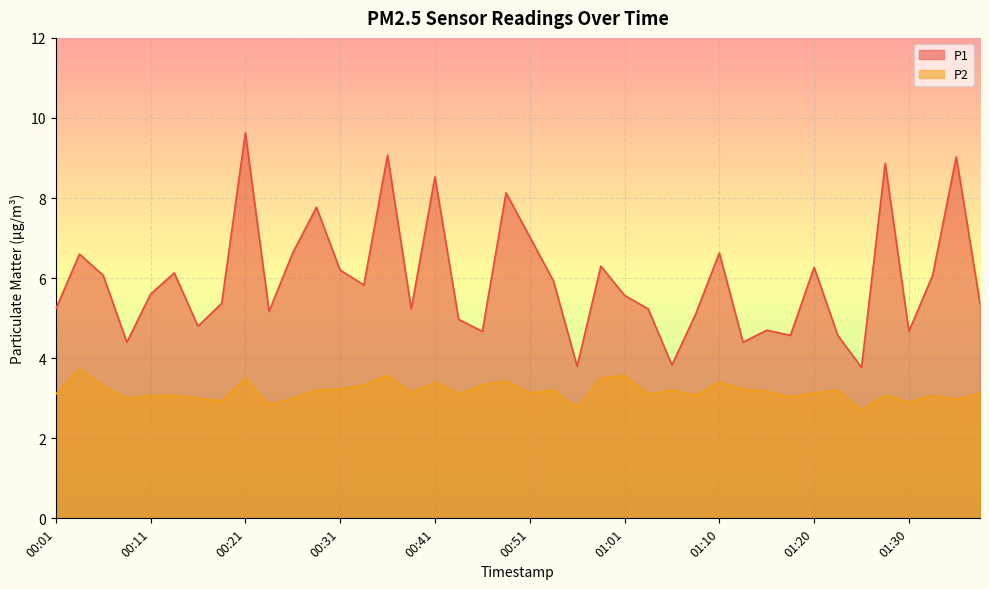

Rank the series by their maximum value, from highest to lowest.

P1, P2